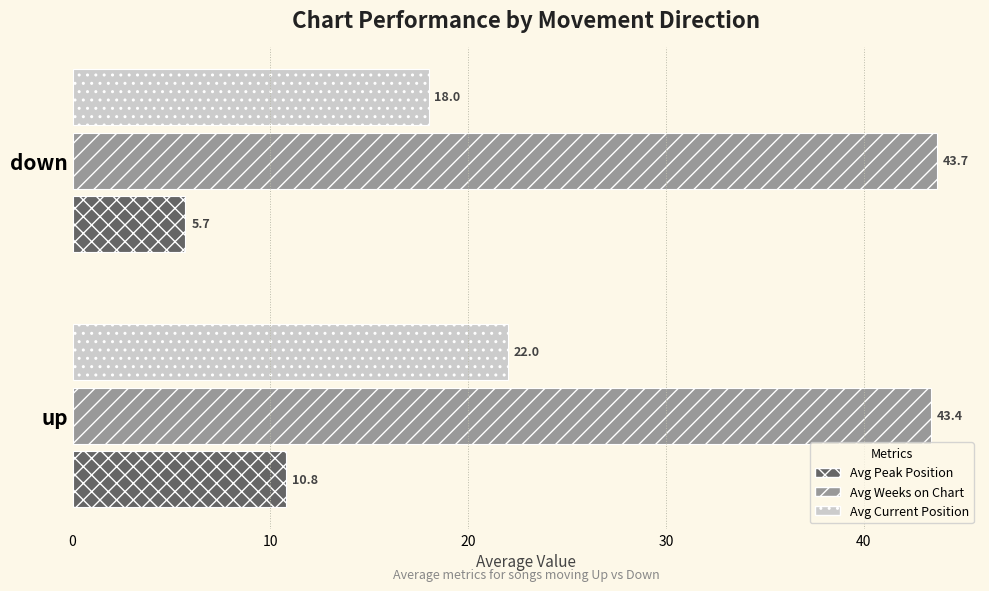

Rank the series by their maximum value, from highest to lowest.

Avg Weeks on Chart, Avg Current Position, Avg Peak Position